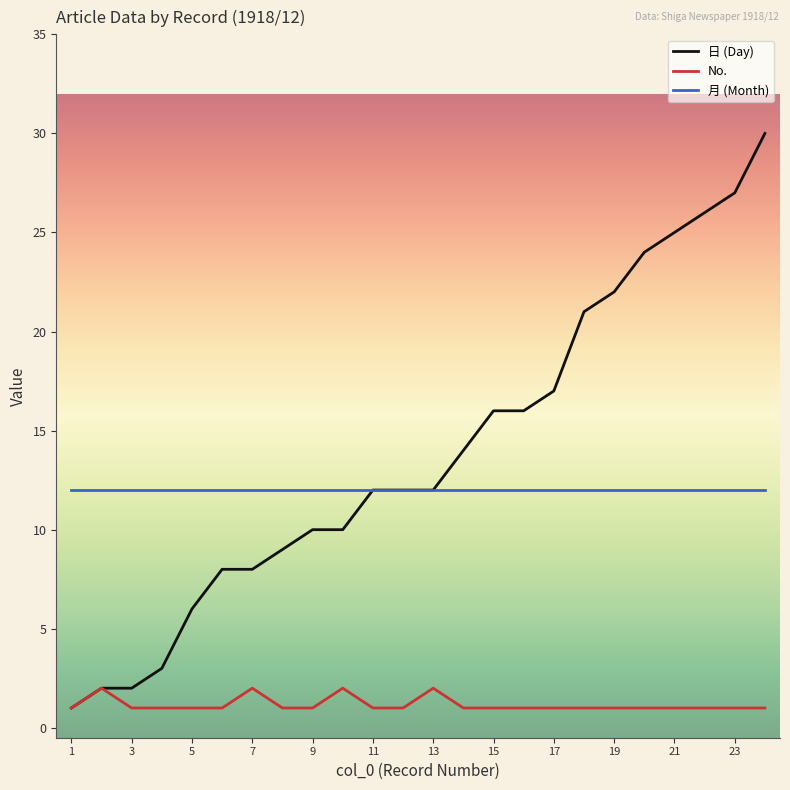

True or false: 月 (Month) and No. cross at least once.

False